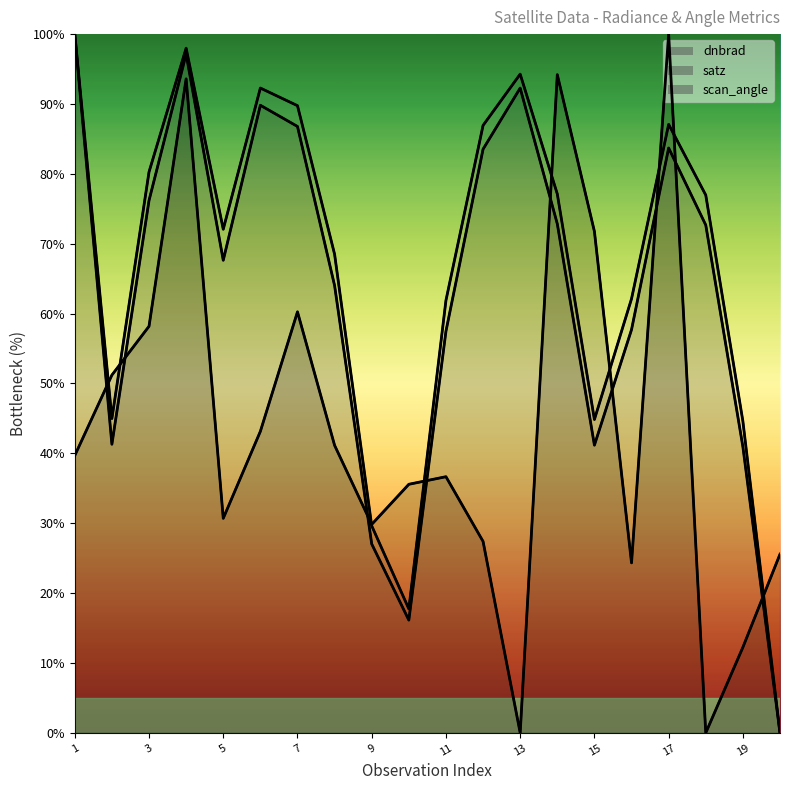

Where is dnbrad nearest to the value 49?

2